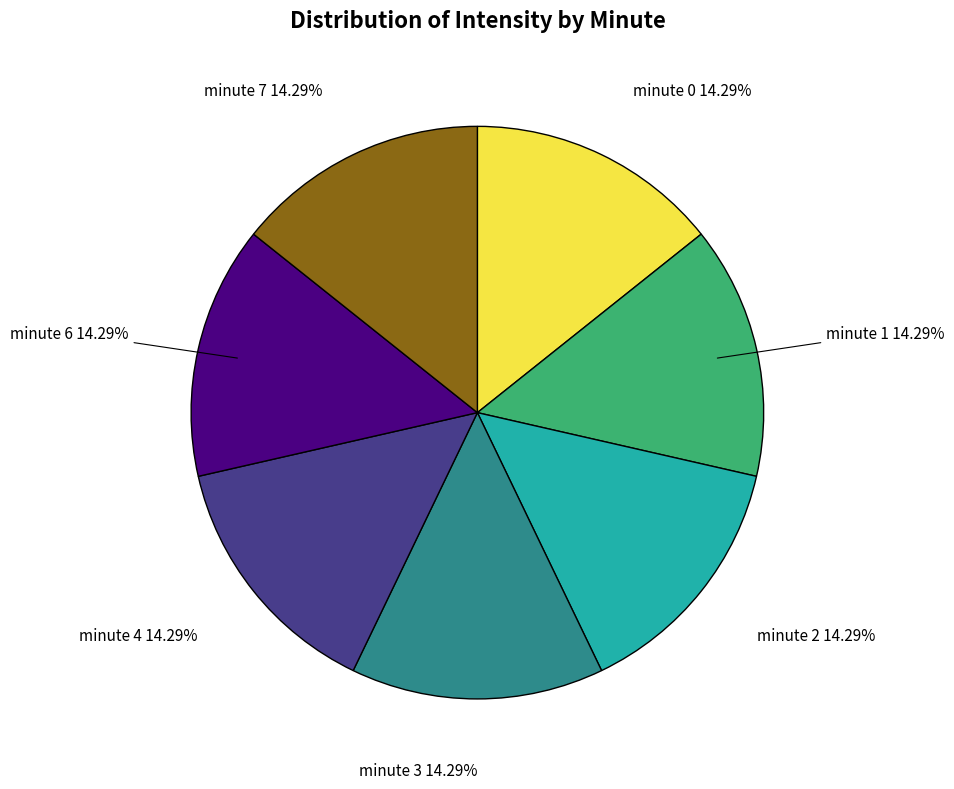

Is there any slice that represents more than half of the pie?

No